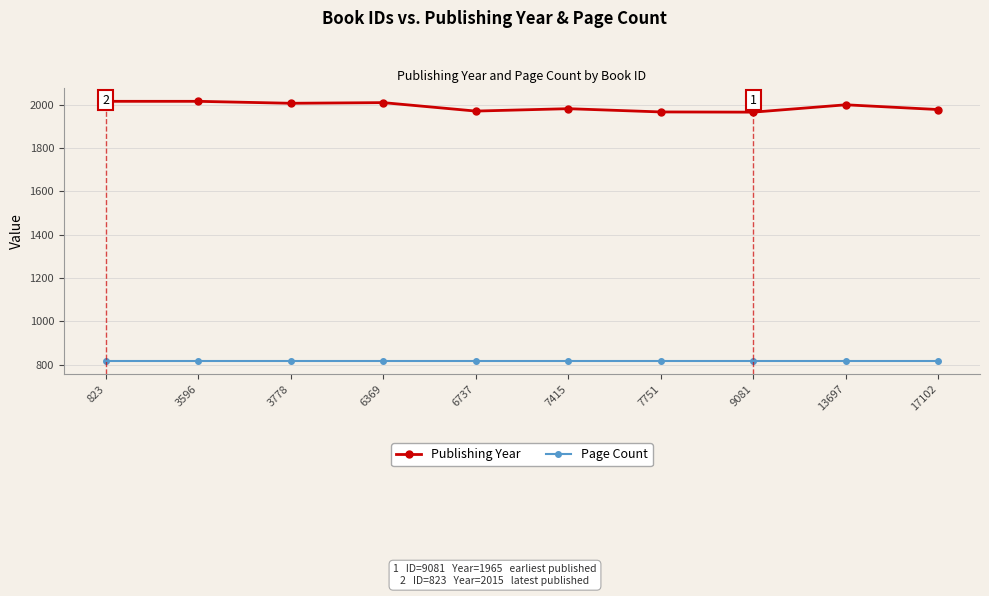

What is the total value across all series at 3596?

2831